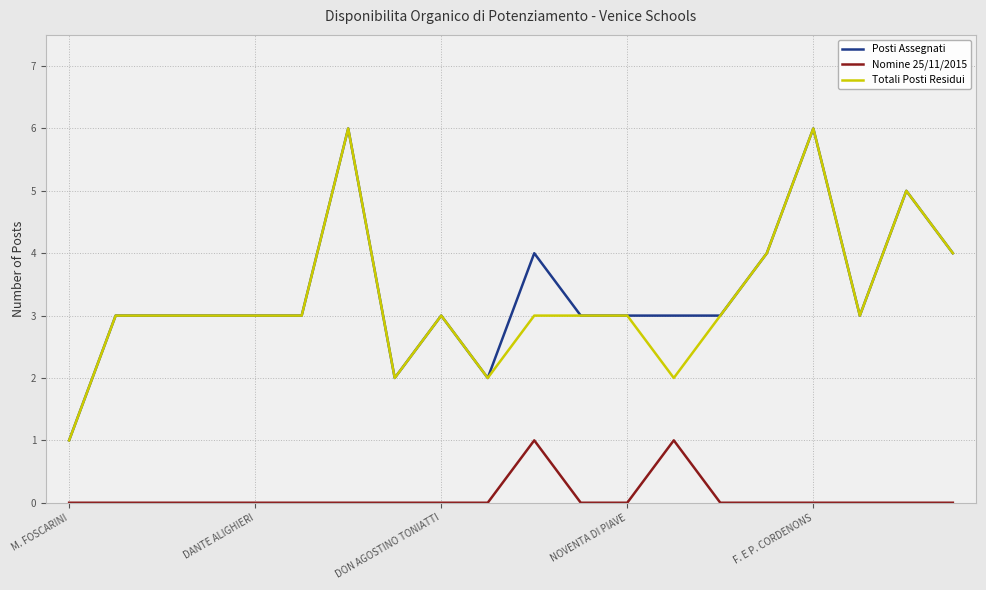

What is the maximum value shown in the chart?

6